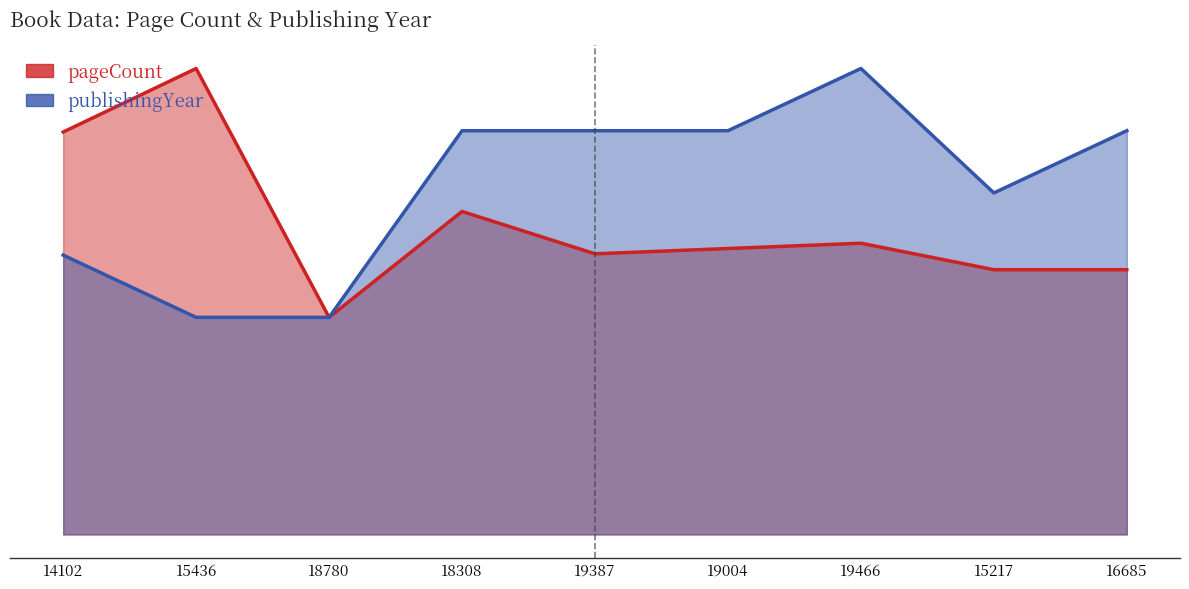

Which series has the widest spread of values?

pageCount